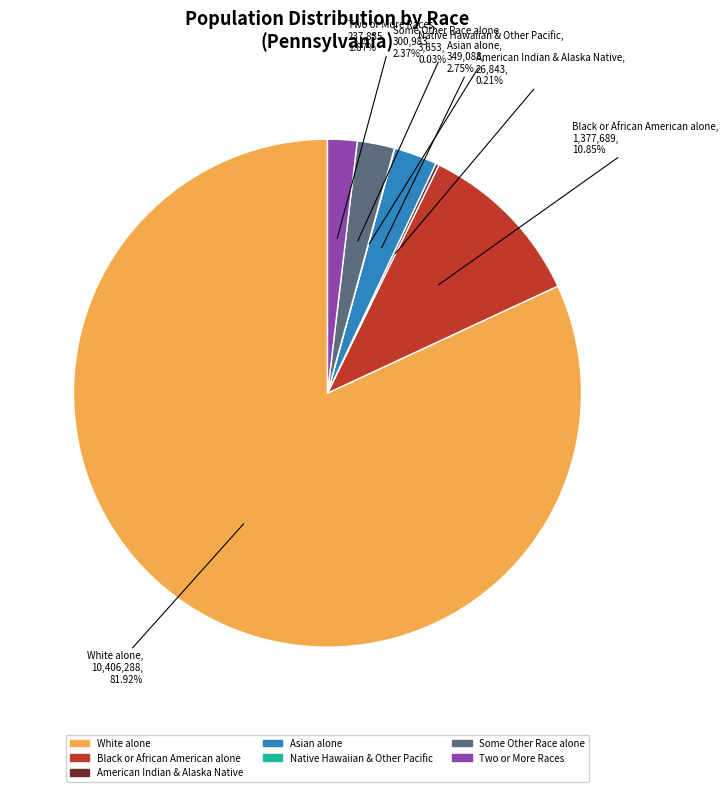

Is there a majority slice in this chart?

Yes